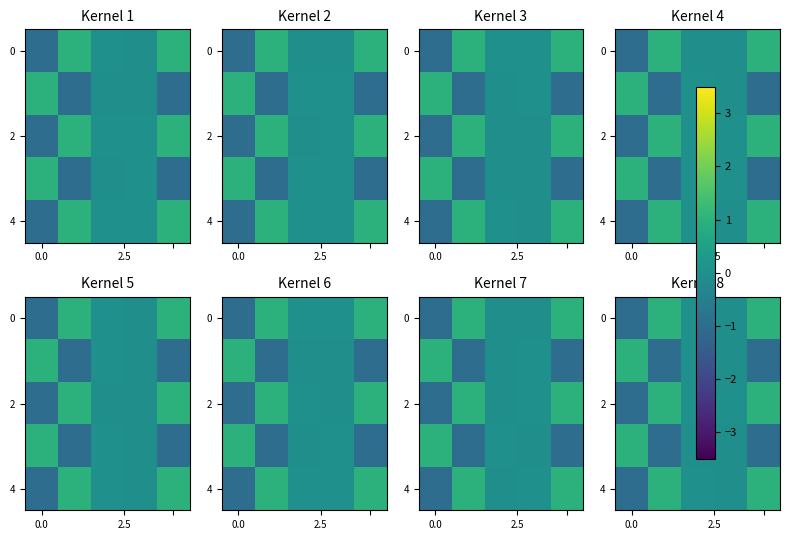

Which label corresponds to the smallest value in the chart?

4